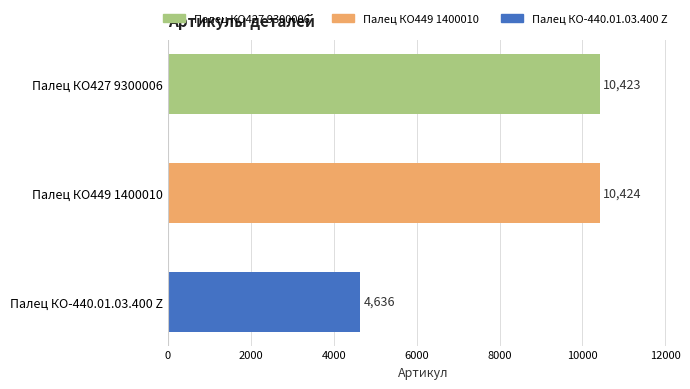

What is the label of the 1st bar from the bottom?

Палец КО-440.01.03.400 Z